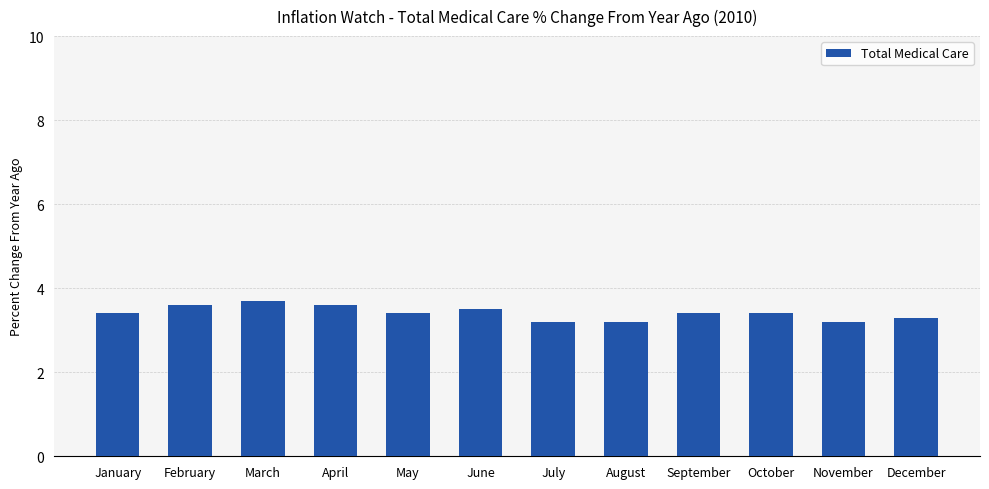

What is the difference between the values at August and October?

0.2